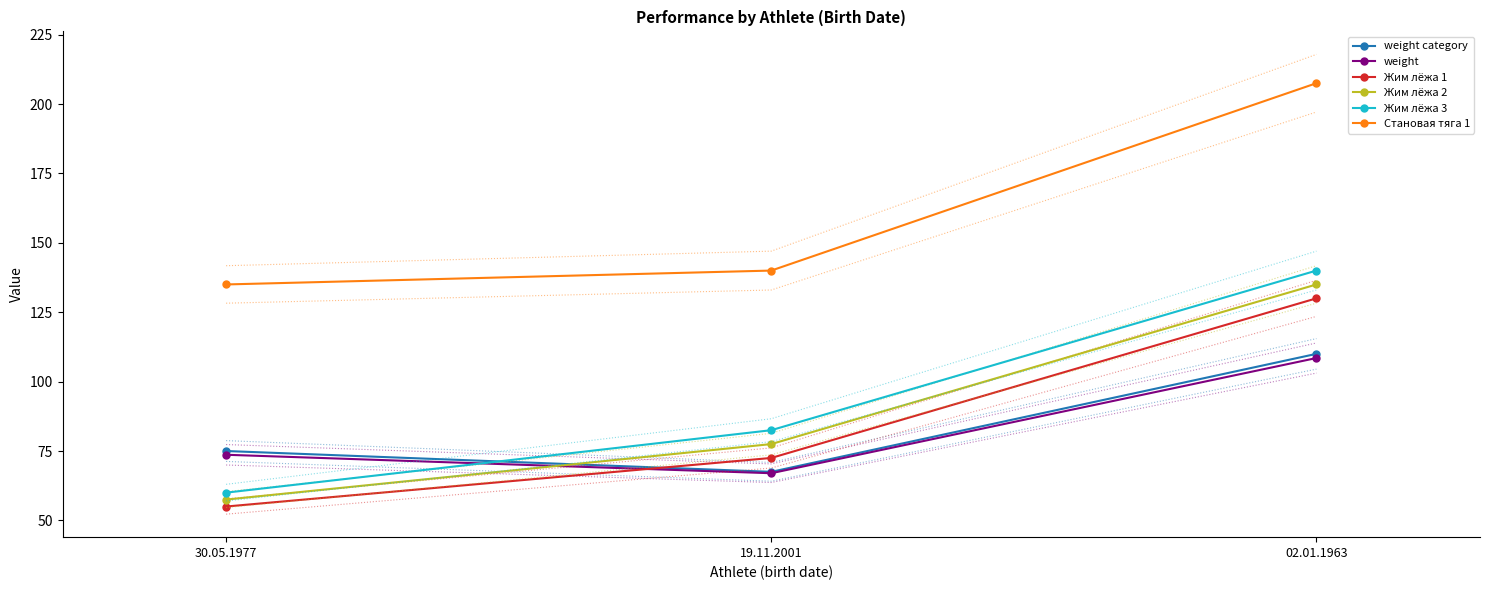

Where does the weight category series first go above 75?

02.01.1963